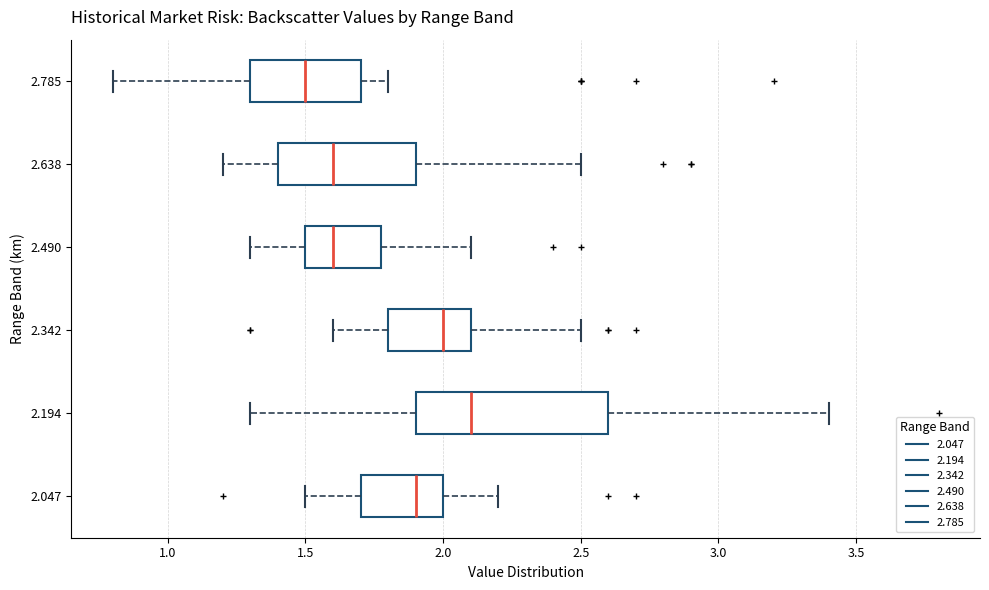

Which box has the furthest to the left median line?

2.785